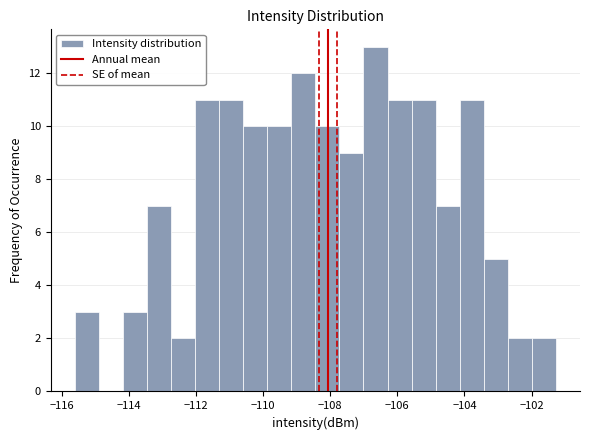

Read against the x-axis, roughly where is the centre of the tallest bar?

-106.6